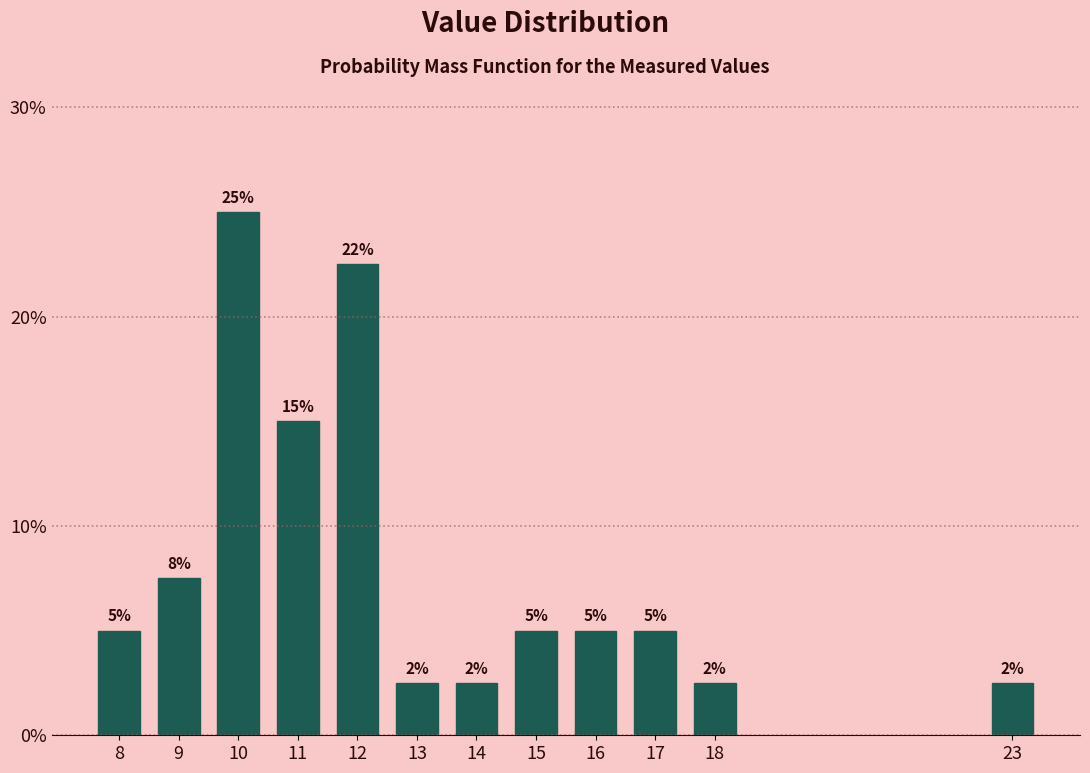

What is the difference between the second highest and second lowest values?

20.0